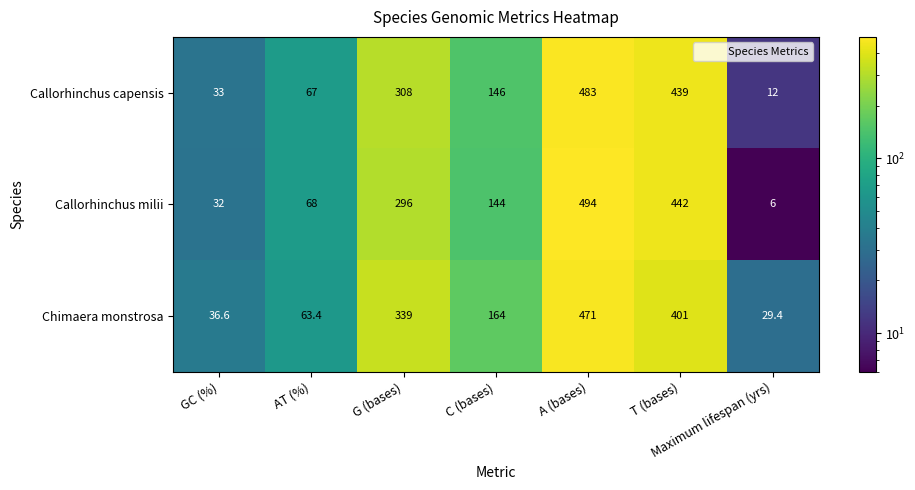

Rank the series by their maximum value, from lowest to highest.

Chimaera monstrosa, Callorhinchus capensis, Callorhinchus milii